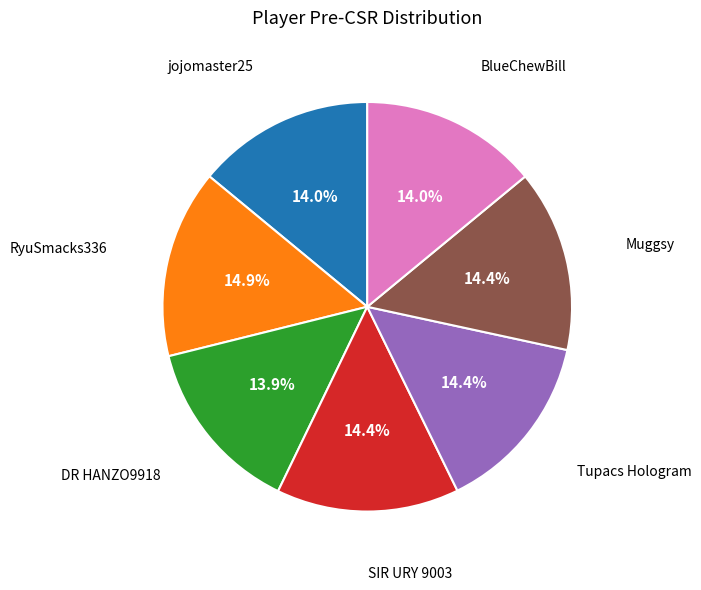

Is there any slice that represents more than half of the pie?

No